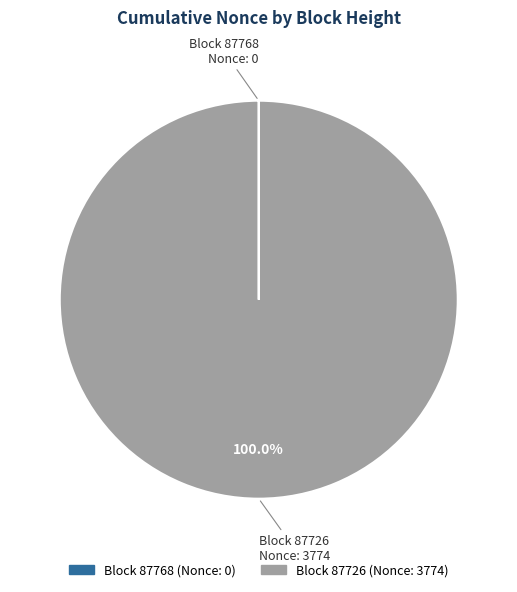

Is there any slice that represents more than half of the pie?

Yes